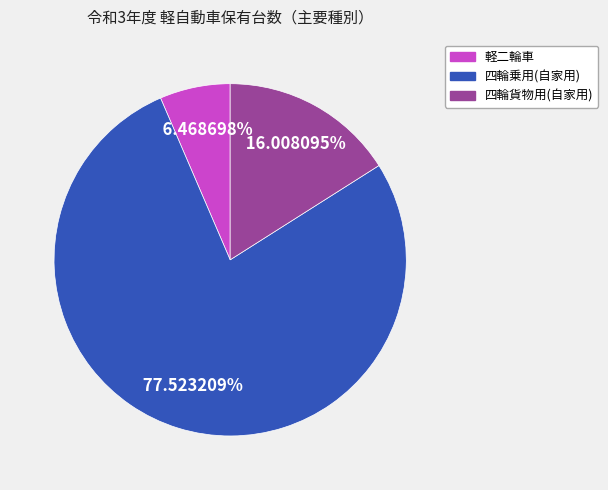

How many slices are in this pie chart?

3